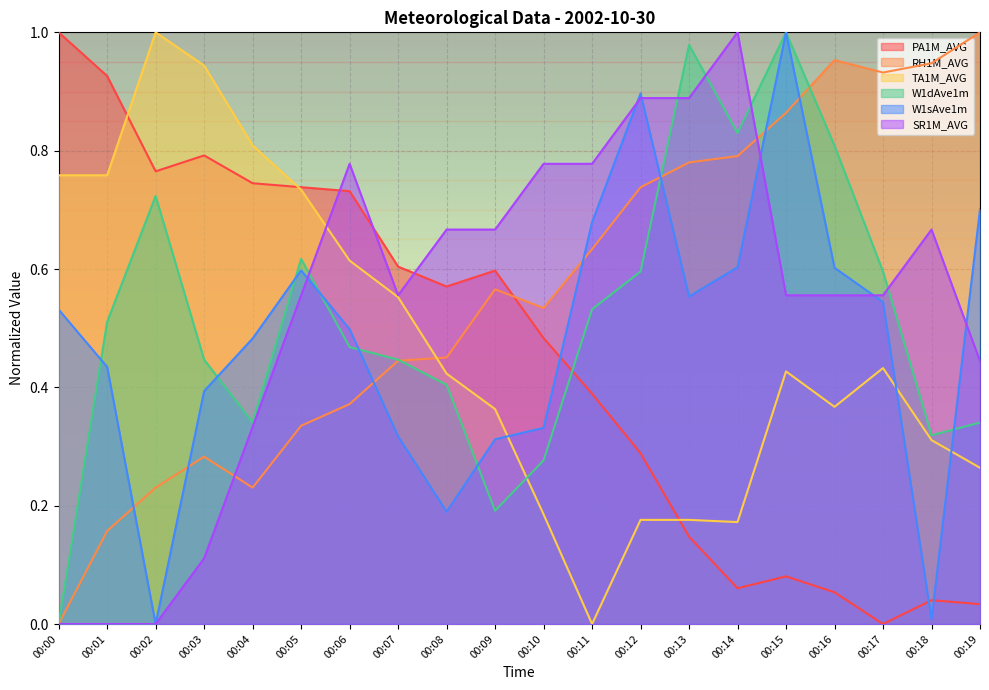

Which category has the highest value in the W1dAve1m series?

00:15